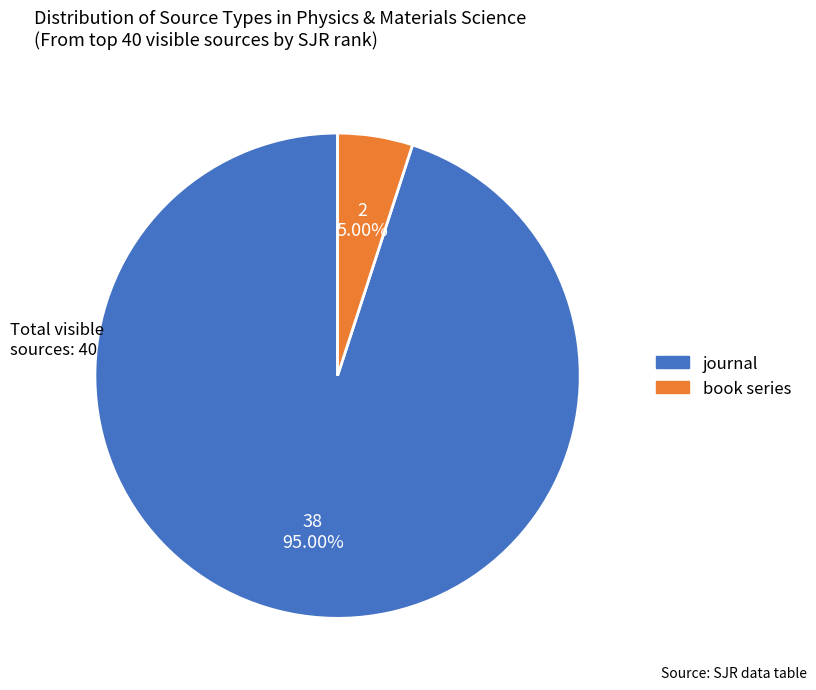

To the nearest percent, what is the combined percentage of journal and book series?

100%